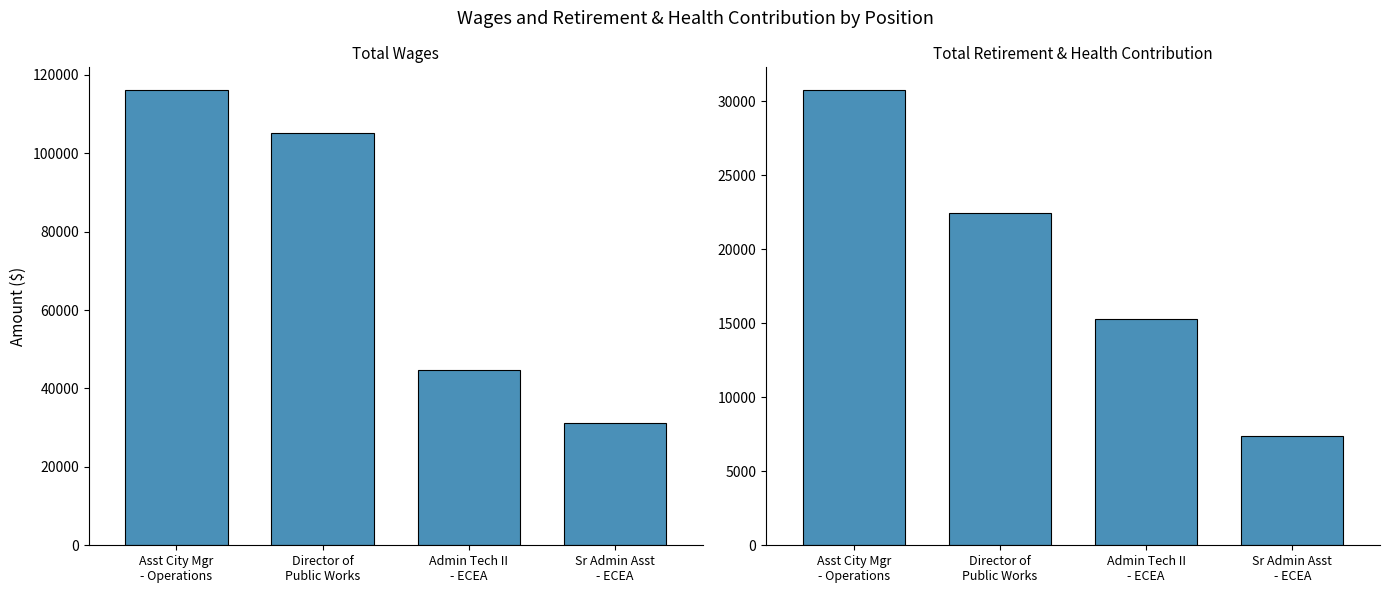

What is the sum of the Total Retirement & Health Contribution values at Sr Admin Asst
- ECEA and Director of
Public Works?

29810